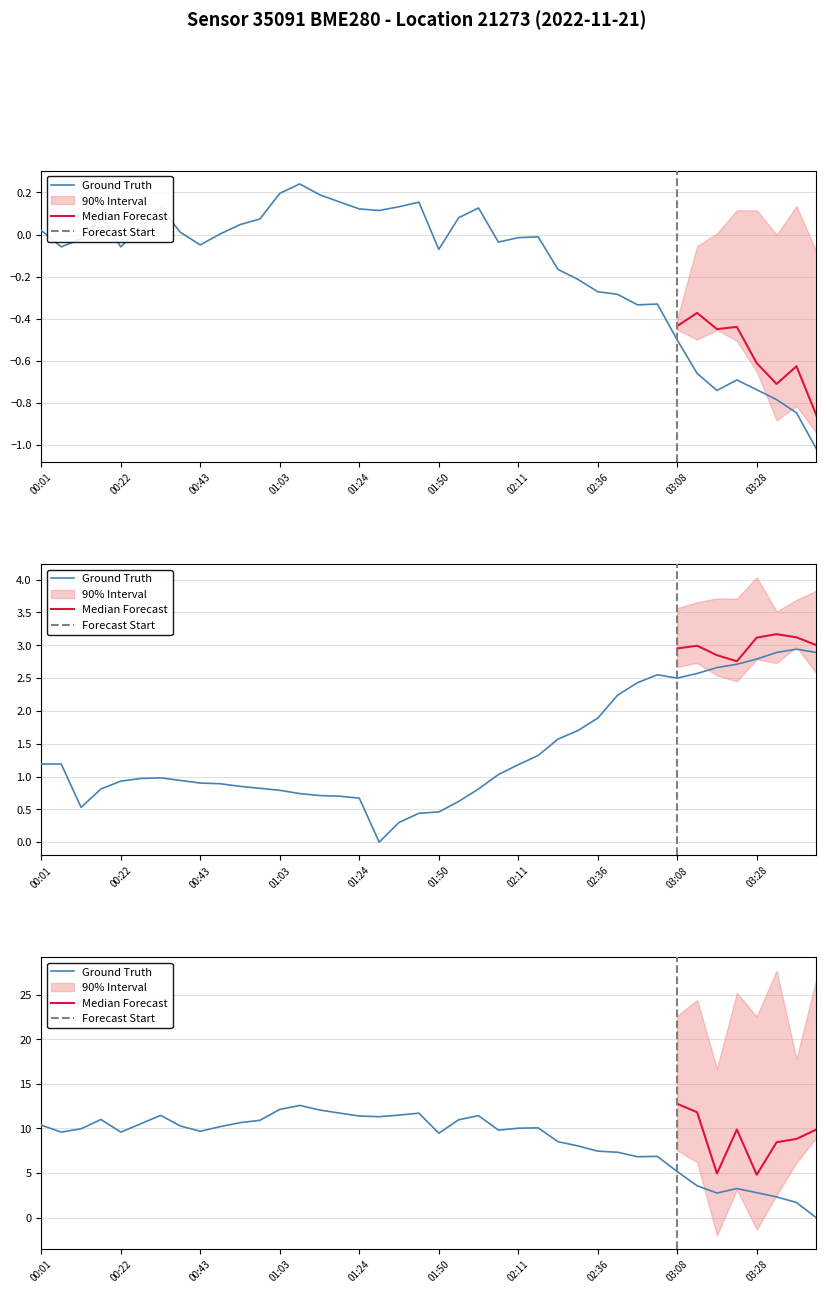

What is the value of the temperature point at the 40th from the left?

2.9